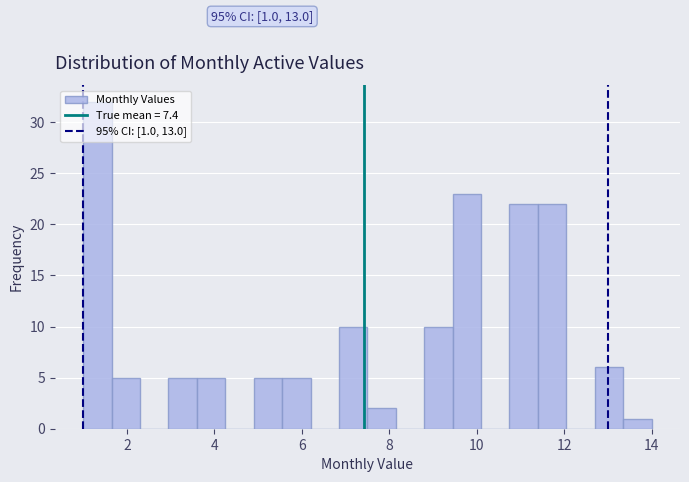

Around what value on the x-axis is the tallest bar? Give the approximate position of its centre, as read against the axis.

1.4